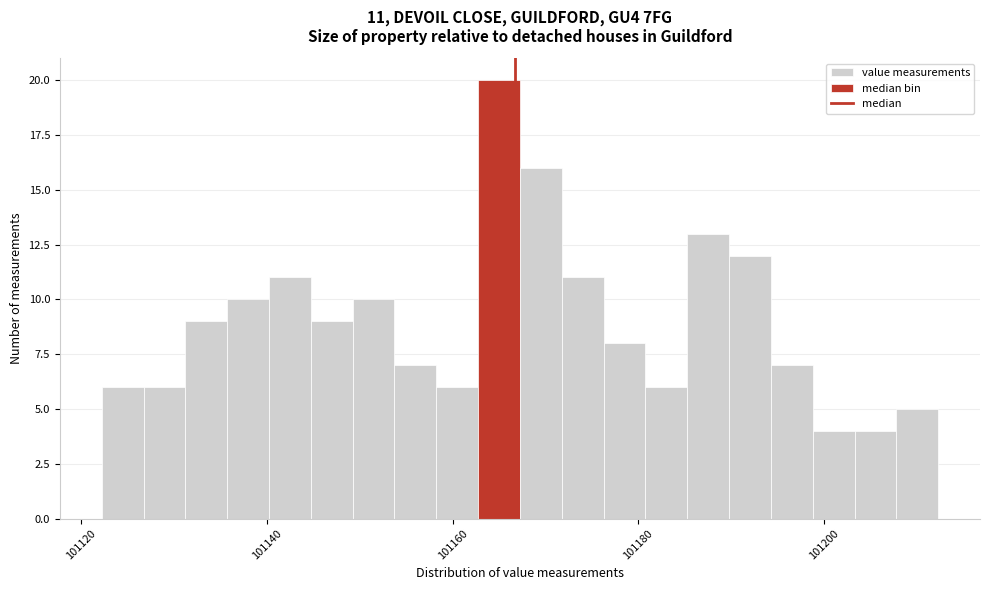

Read against the x-axis, roughly where is the centre of the tallest bar?

101164